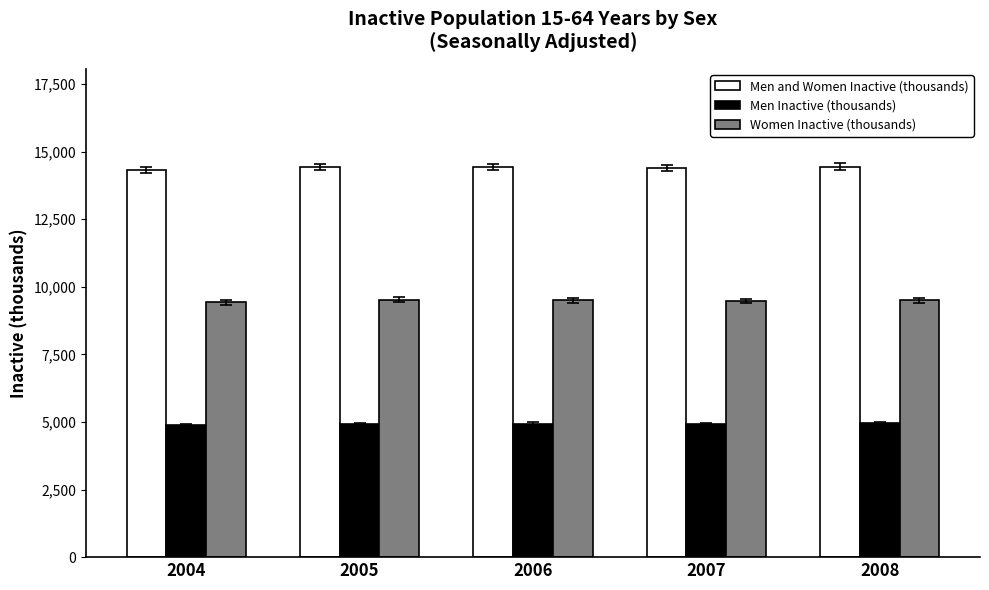

The value of Women Inactive (thousands) at 2007 is 9474.5. True or false?

True